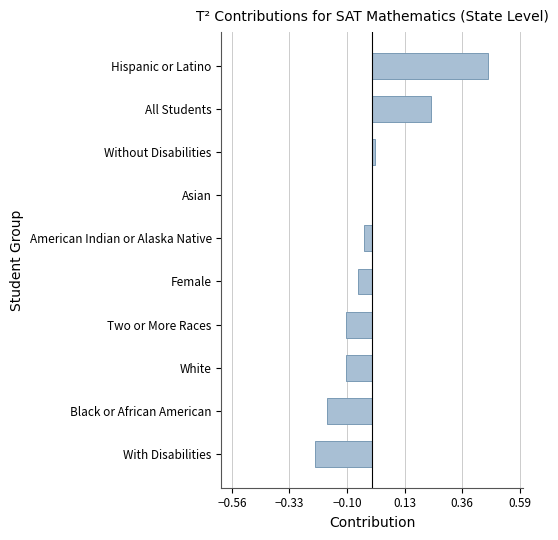

How many distinct data groups are displayed?

1